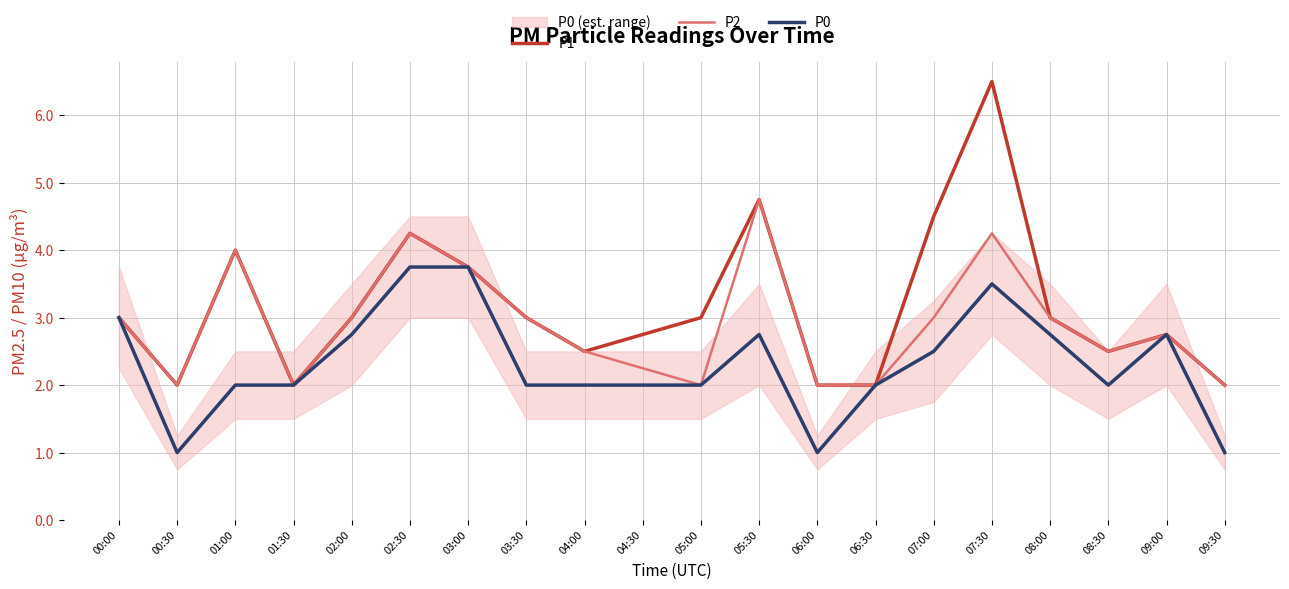

What is the spread (max minus min) of values at 00:30?

1.0